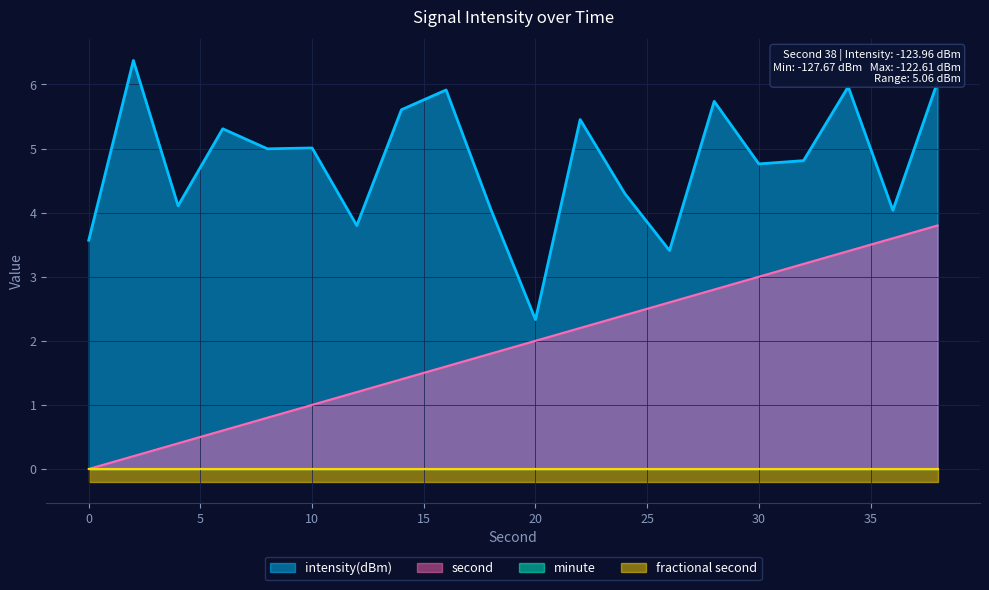

What is the sum of the intensity(dBm) values at 12 and 14?

9.4